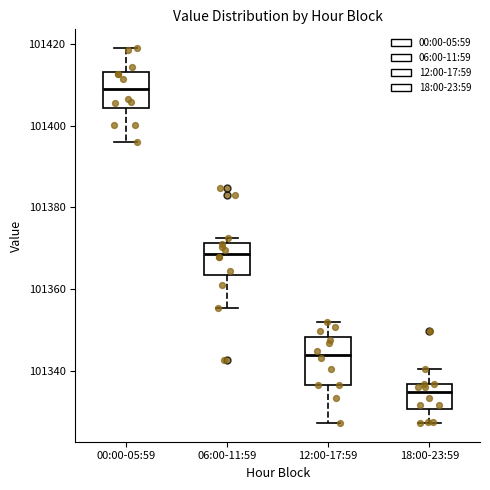

Reading left to right, read every box against the y-axis: the position of its median line, the range the box covers, and the ends of its whiskers. The values are not printed on the chart, so give them approximately, as read against the axis.

00:00-05:59: median 101408, box 101404 to 101414, whiskers 101396 to 101420
06:00-11:59: median 101368, box 101364 to 101372, whiskers 101356 to 101372 (just above the box's upper edge)
12:00-17:59: median 101344, box 101336 to 101348, whiskers 101328 to 101352
18:00-23:59: median 101334, box 101330 to 101336, whiskers 101328 to 101340